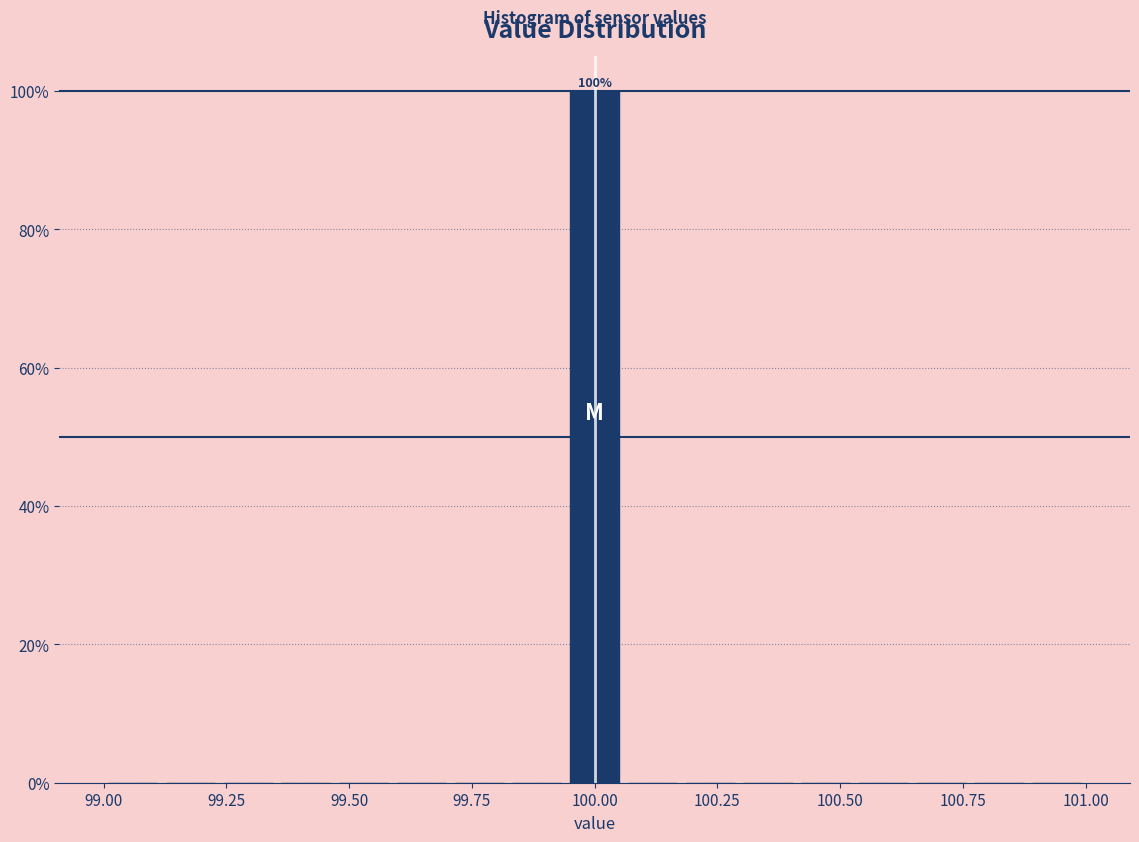

Around what value on the x-axis is the tallest bar? Give the approximate position of its centre, as read against the axis.

100.00